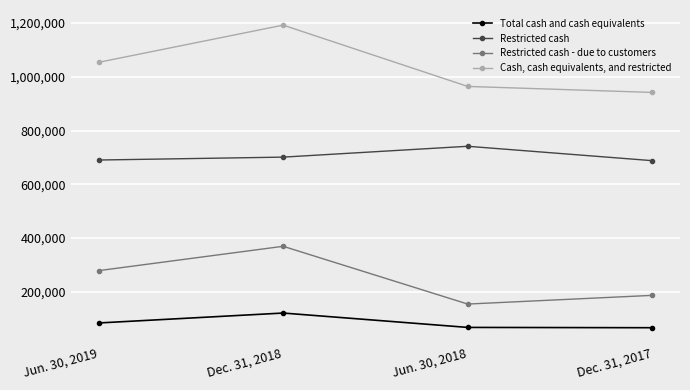

What is the label of the 4th point from the right?

Jun. 30, 2019